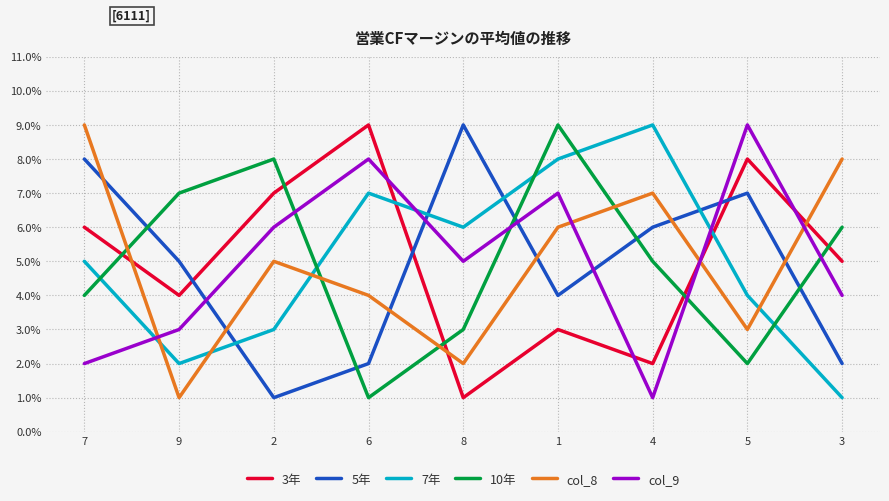

At which label is 5年 closest to 5?

9